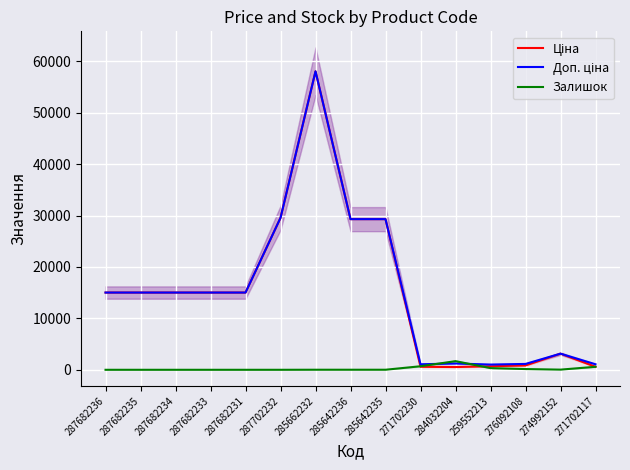

Between 259552213 and 271702117, which series saw the biggest shift?

Залишок